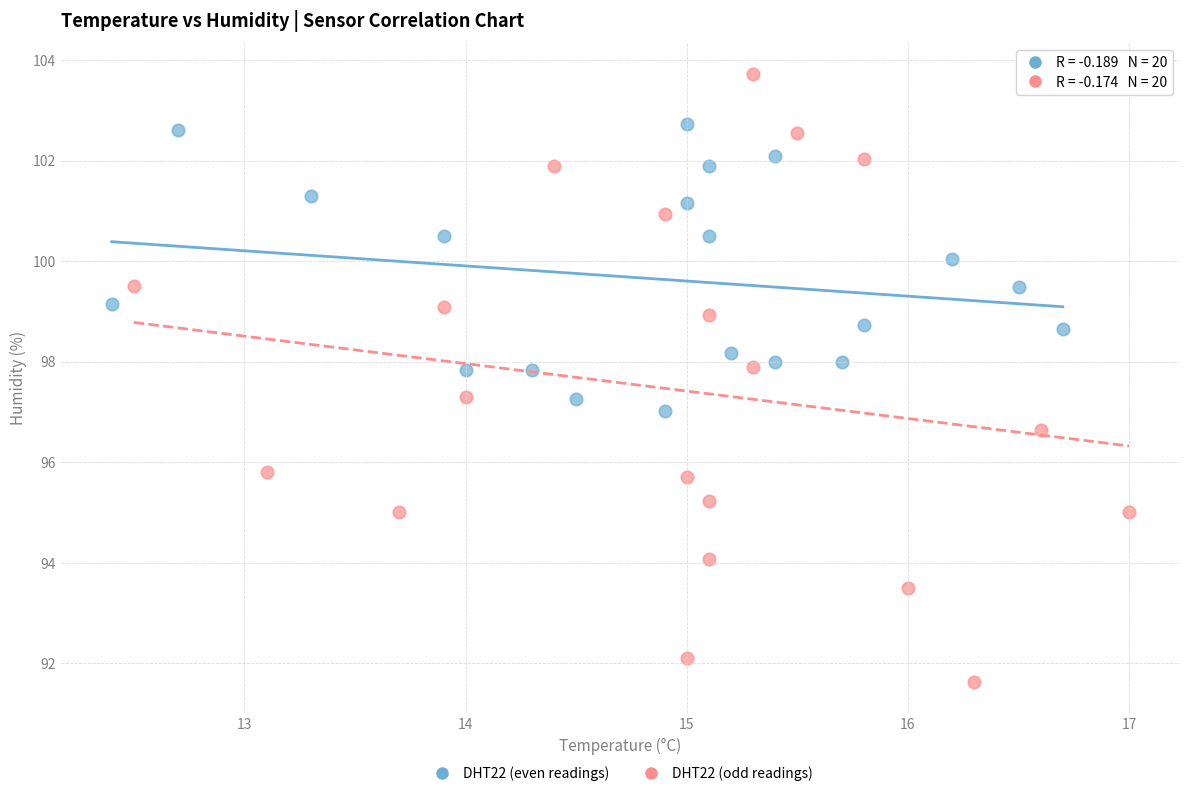

Which series contains the lowest Y value?

DHT22 (odd readings)